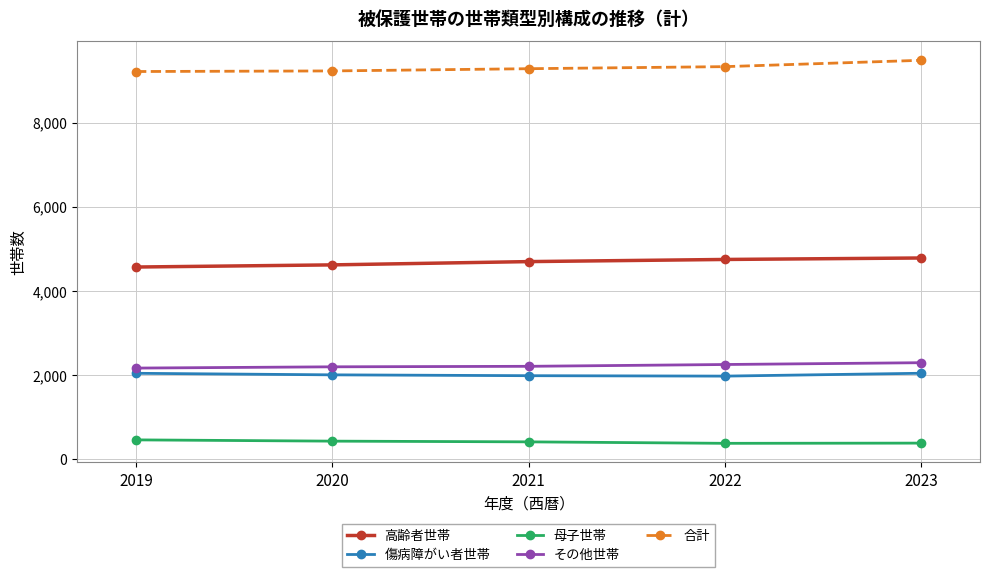

Is it true that 合計 equals 14467 at 2019?

False